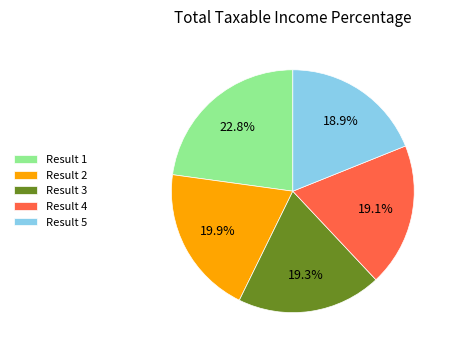

Does Result 2 represent more than half of the total?

No